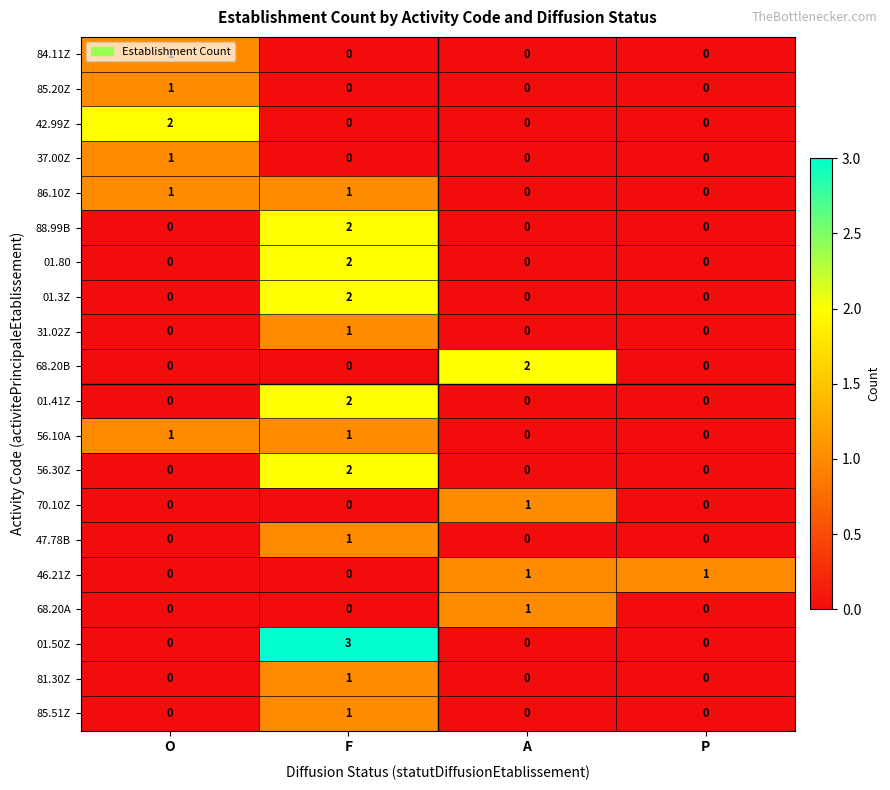

At which label does 85.20Z reach its peak?

O